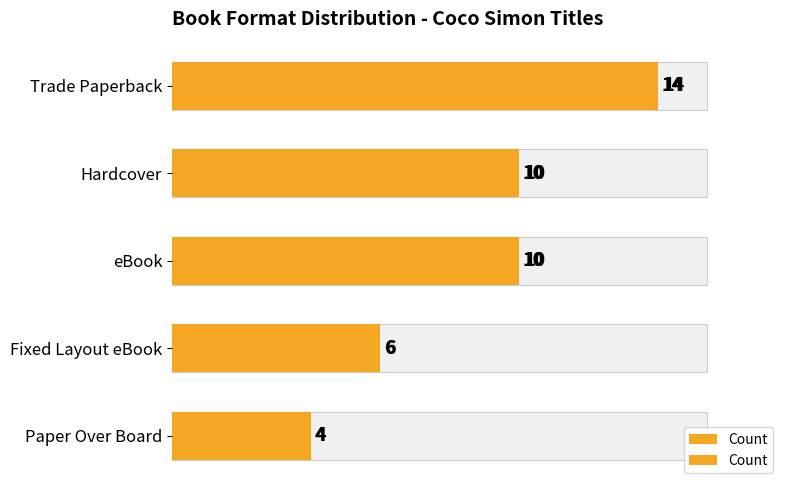

What is the difference between the maximum and minimum values?

10